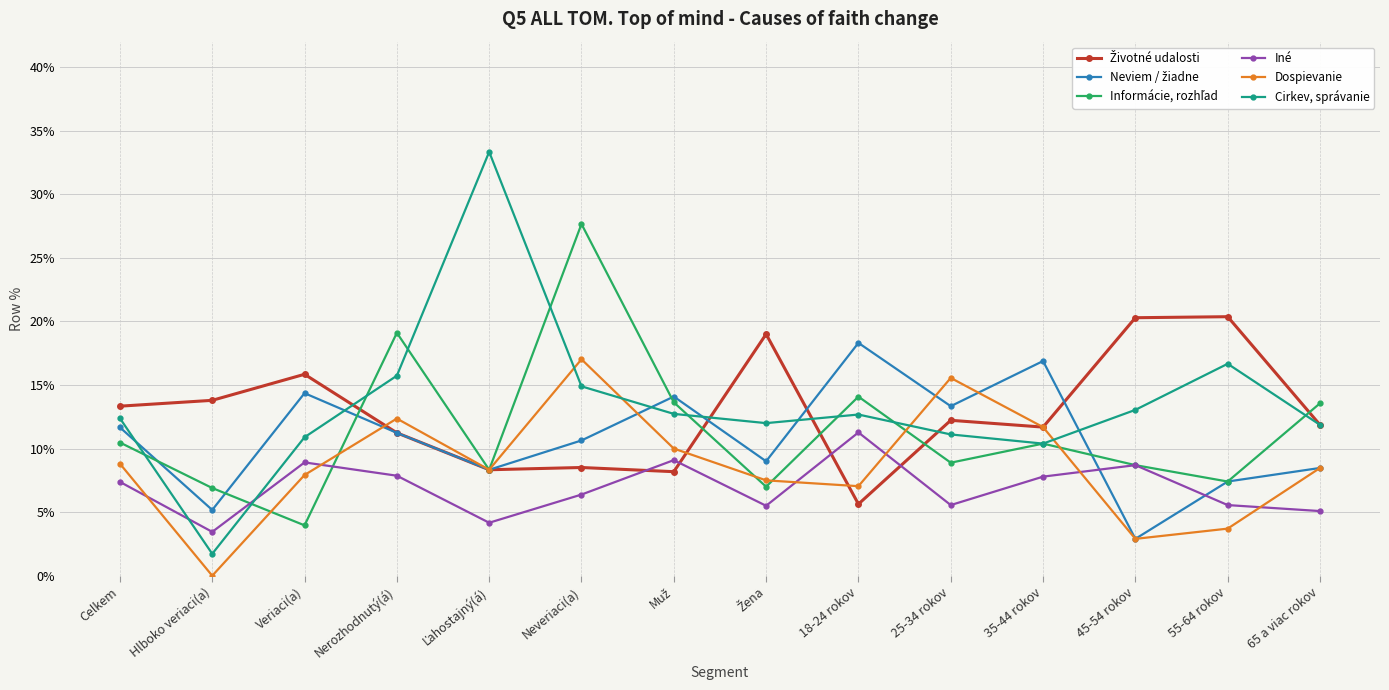

The Cirkev, správanie series shows 0.0 at Hlboko veriaci(a). True or false?

True